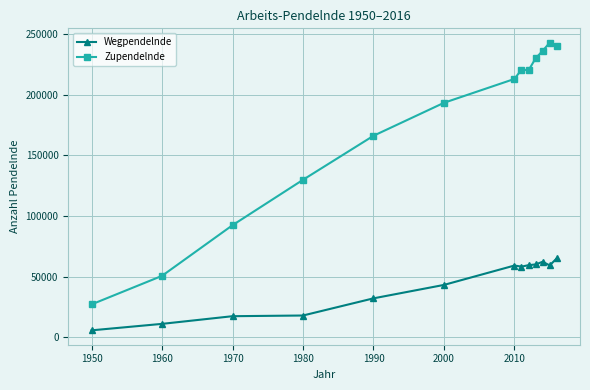

At how many categories does at least one series exceed 142376?

9